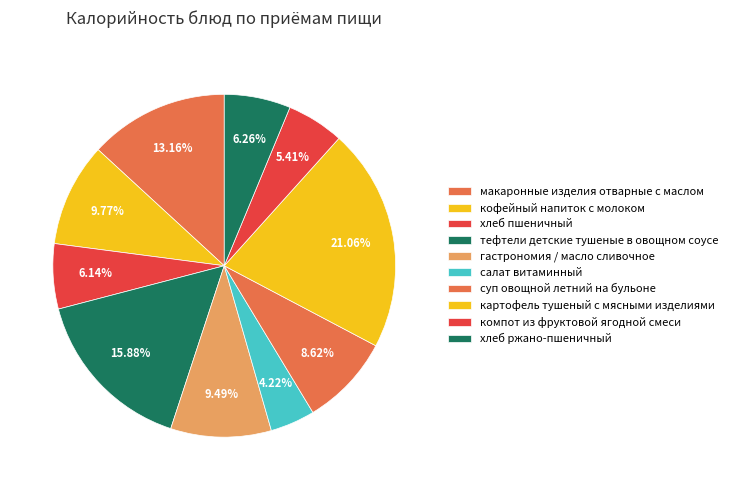

To the nearest percent, what percentage of the pie is картофель тушеный с мясными изделиями?

21%